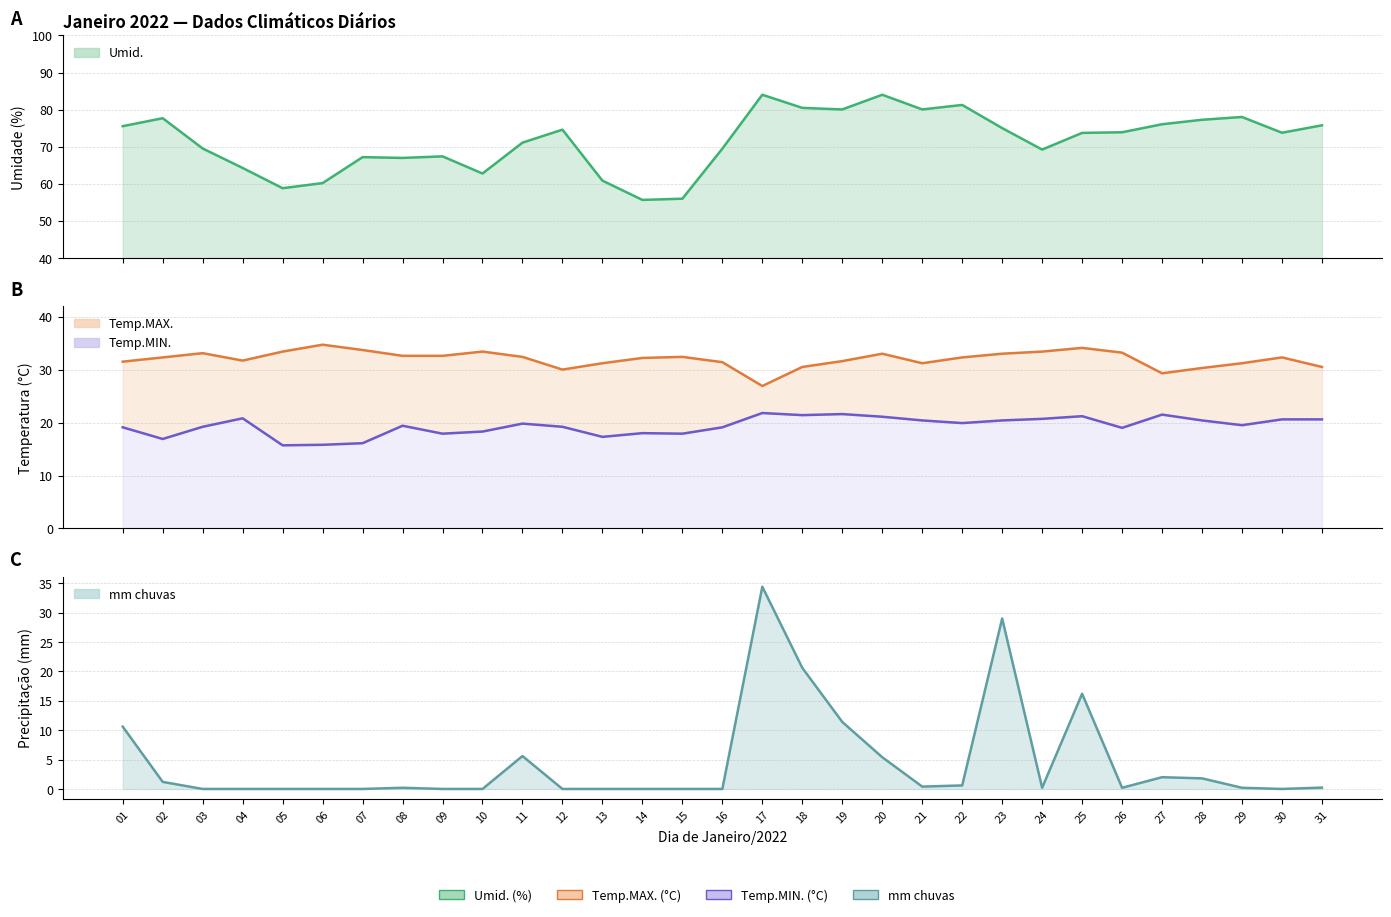

Is the value of Temp.MIN. at 07 greater than the value of Umid. at 13?

No